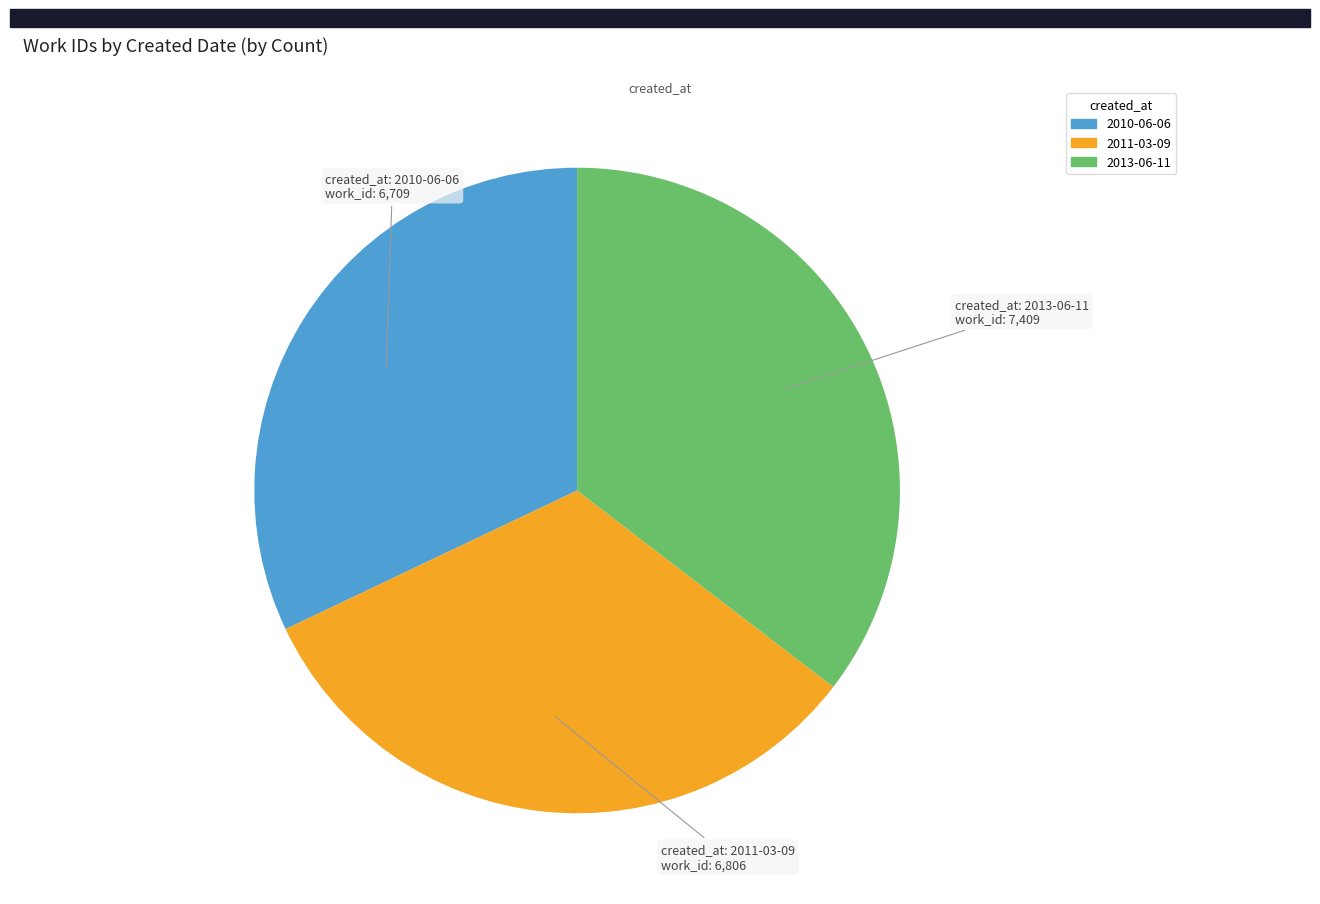

What is the ratio of the value at 2010-06-06 to the value at 2013-06-11?

0.9